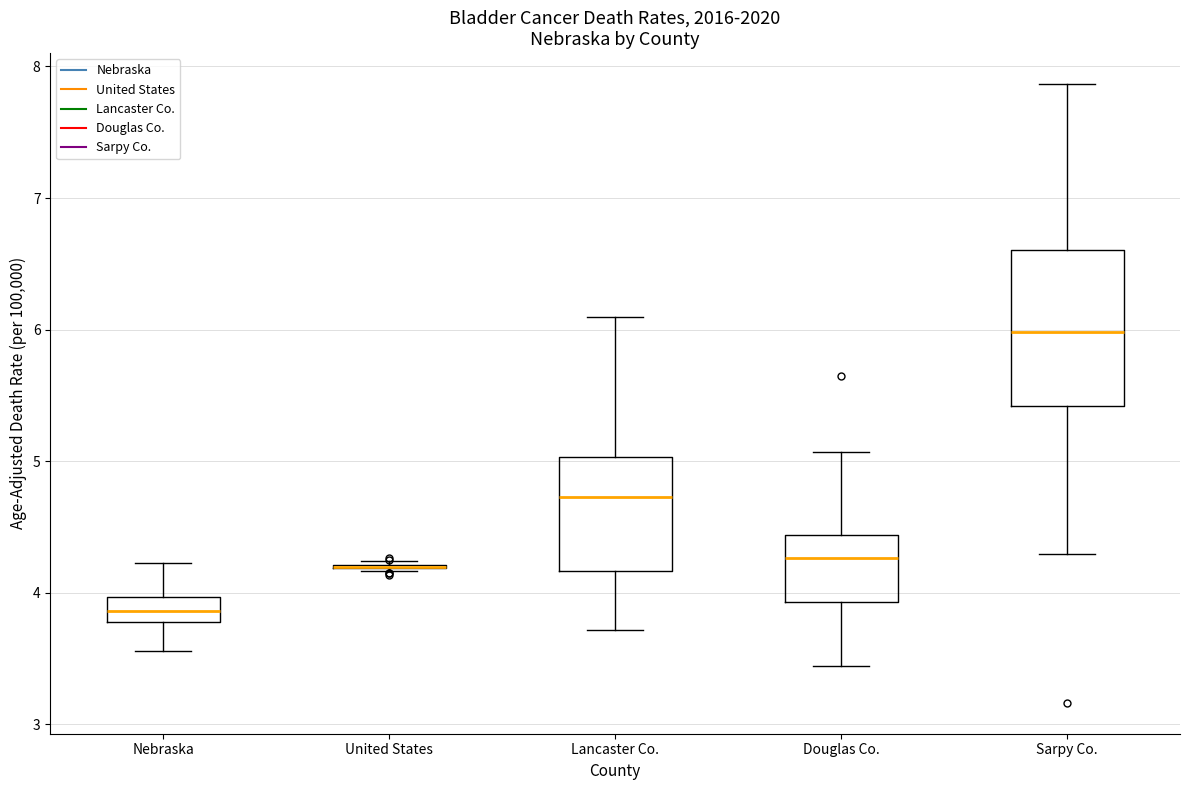

Comparing the boxes themselves (not the whiskers), which one is the tallest?

Sarpy Co.